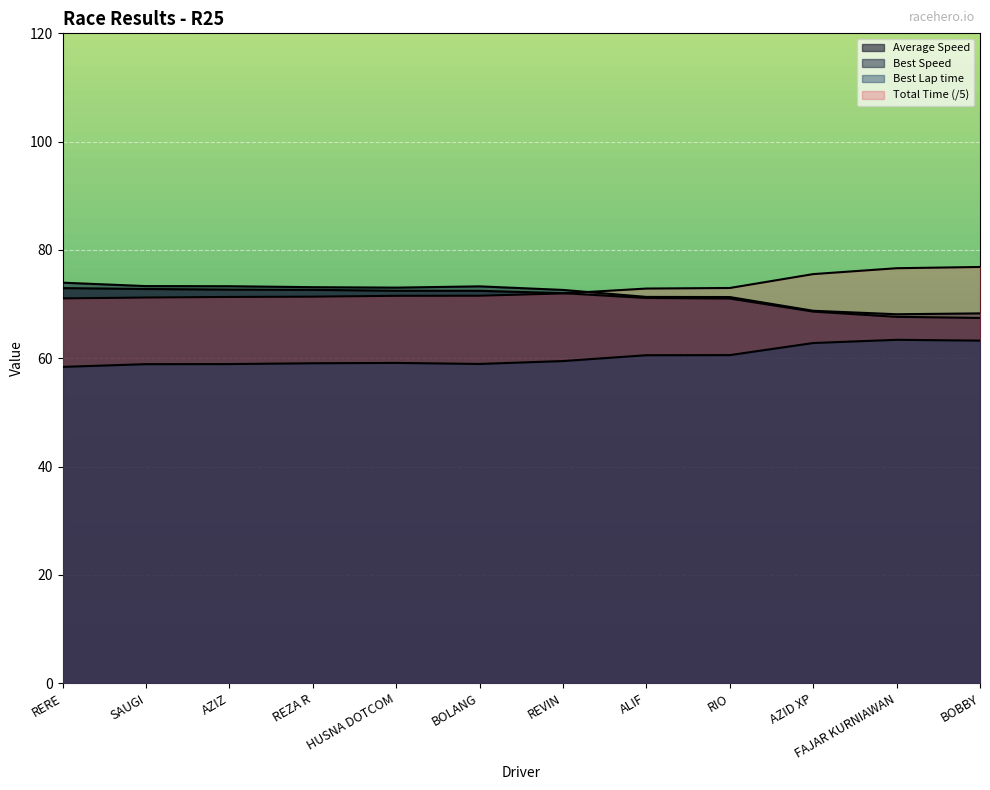

The value of Best Lap time at REVIN is 14.5. True or false?

False